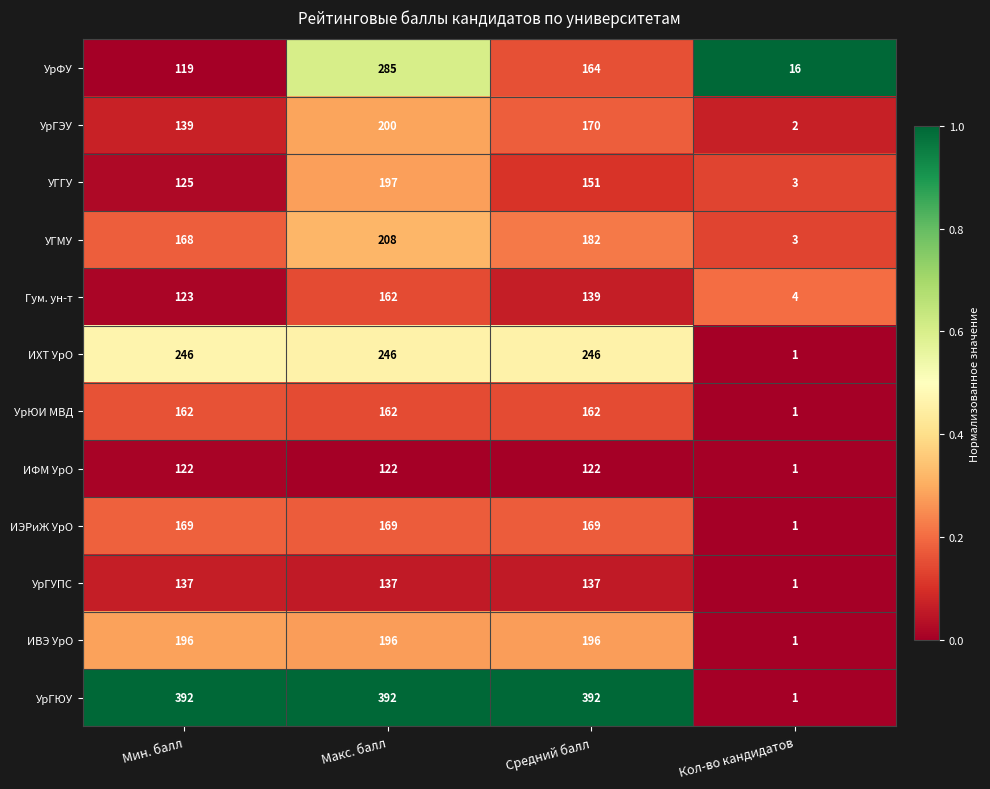

What is the maximum value shown in the chart?

392